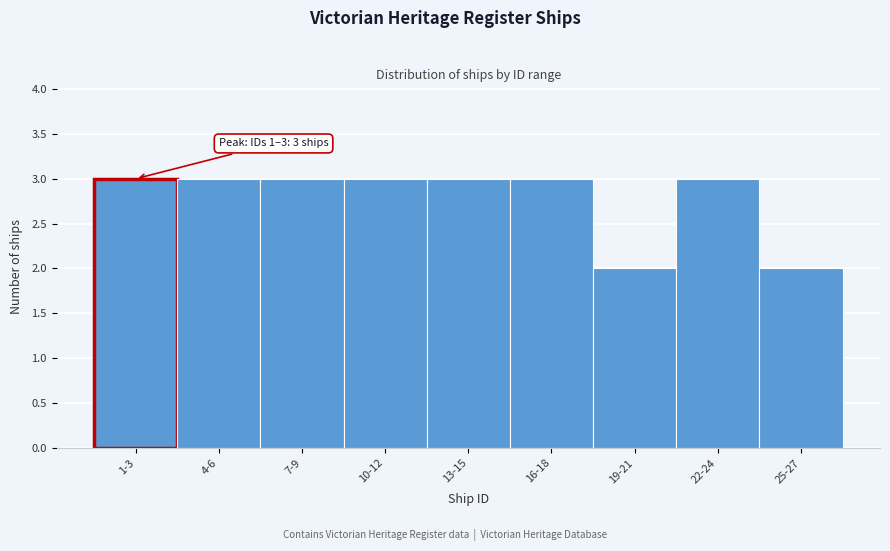

Reading left to right, extract all data points from this chart.

3	3	3	3	3	3	2	3	2